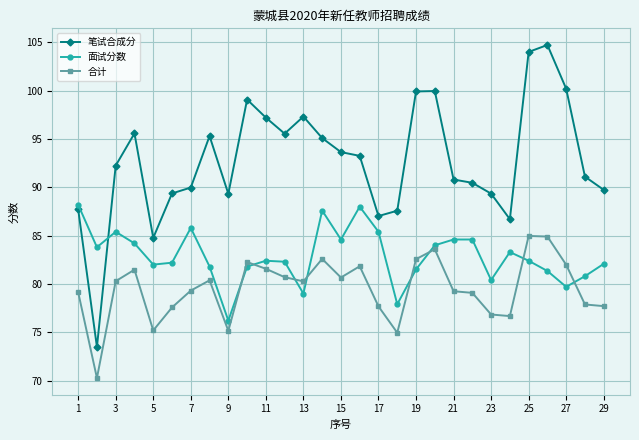

What is the lowest value of the 笔试合成分 series?

73.5